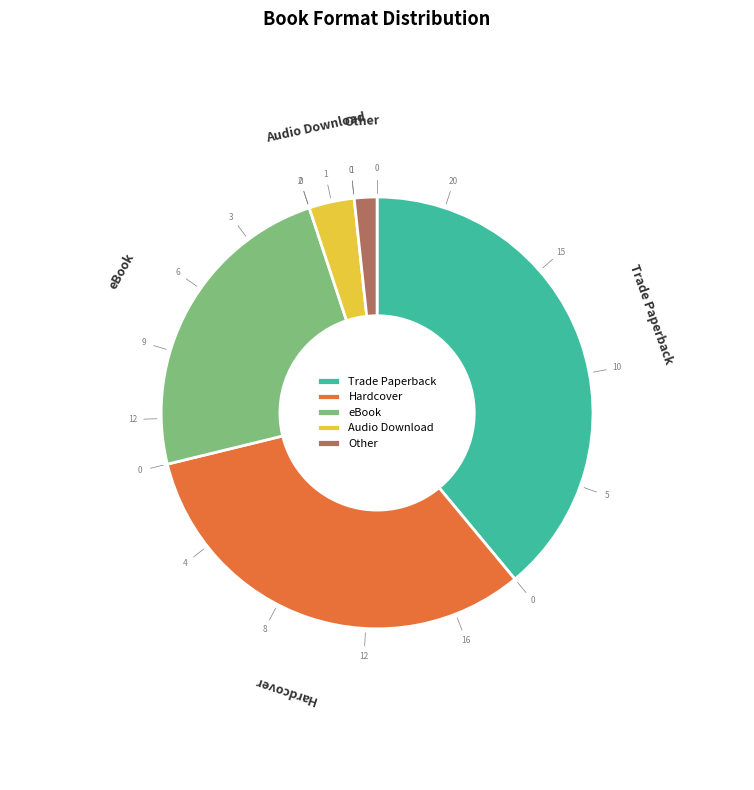

Do Hardcover and Trade Paperback together represent more than half of the pie?

Yes